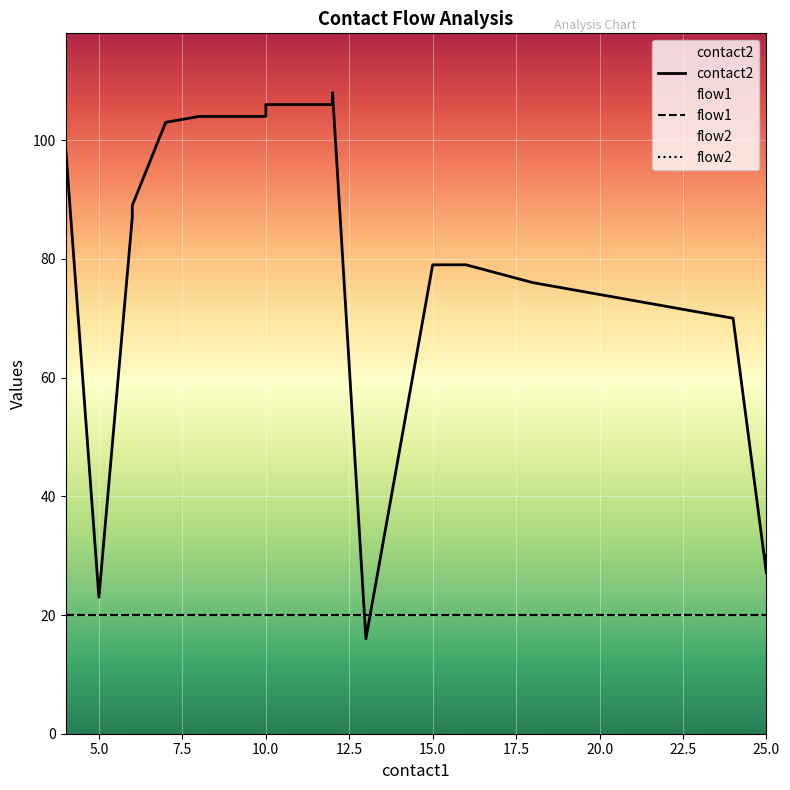

Is the value of contact2 at 7 greater than the value of flow1 at 6?

Yes